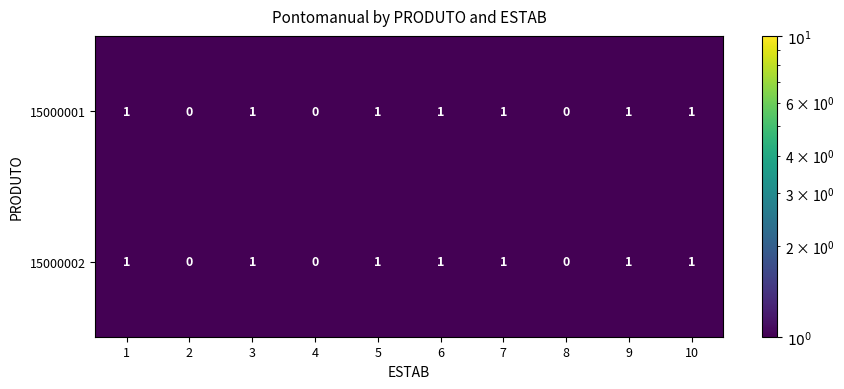

How many 15000001 values are between 0 and 1?

10